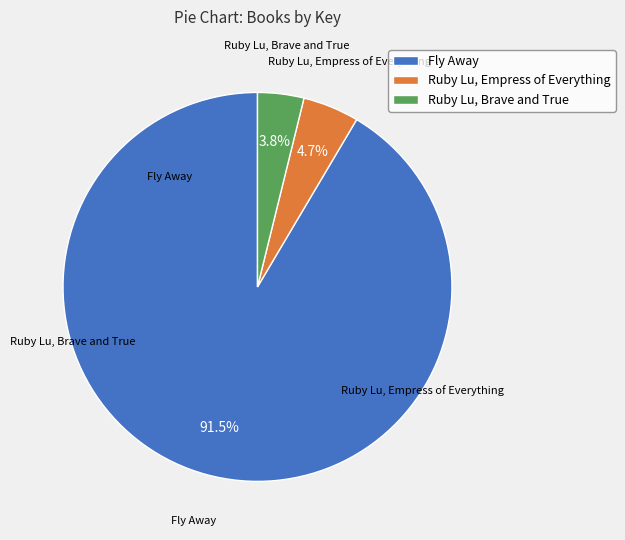

Is Fly Away the majority of the pie?

Yes